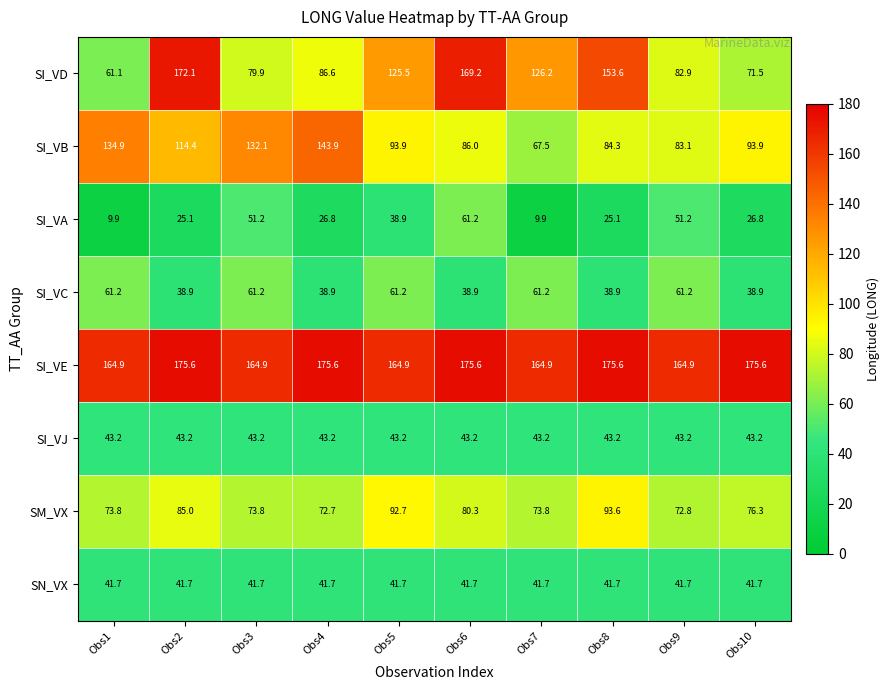

What is the approximate value of SI_VE at Obs8?

175.6